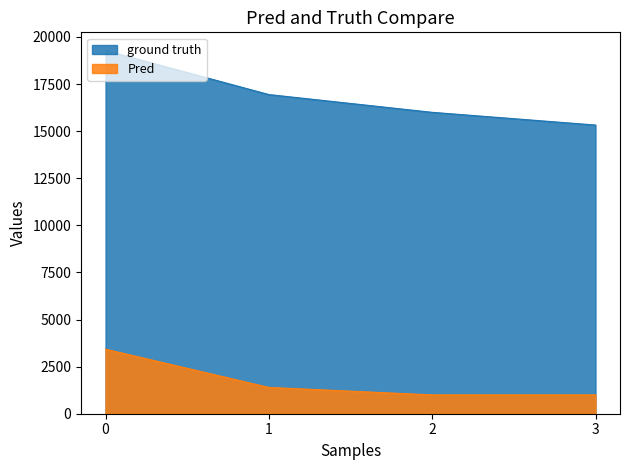

What is the difference between the maximum and second lowest values in the ground truth series?

3282